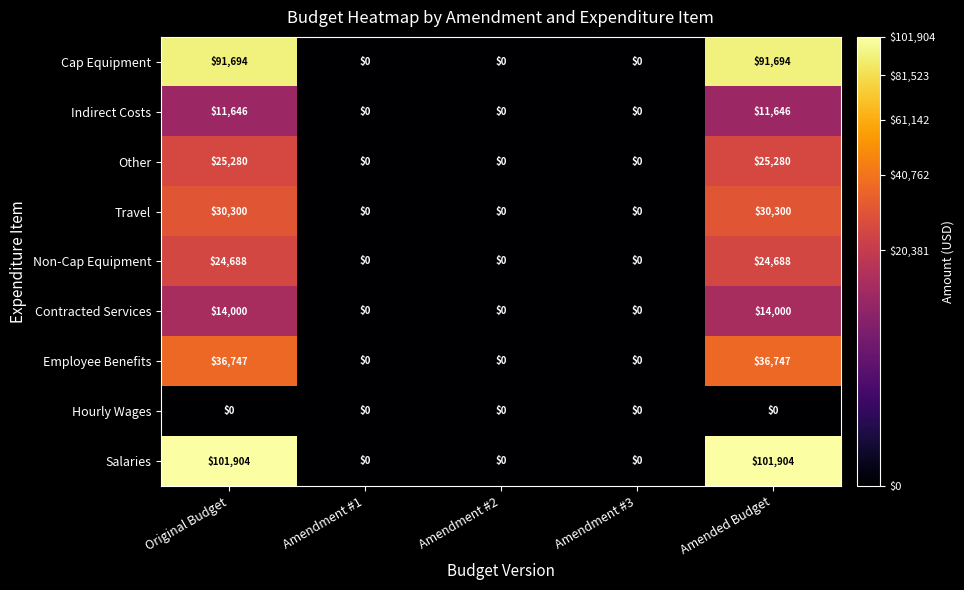

How many values in the Contracted Services series exceed 0?

2